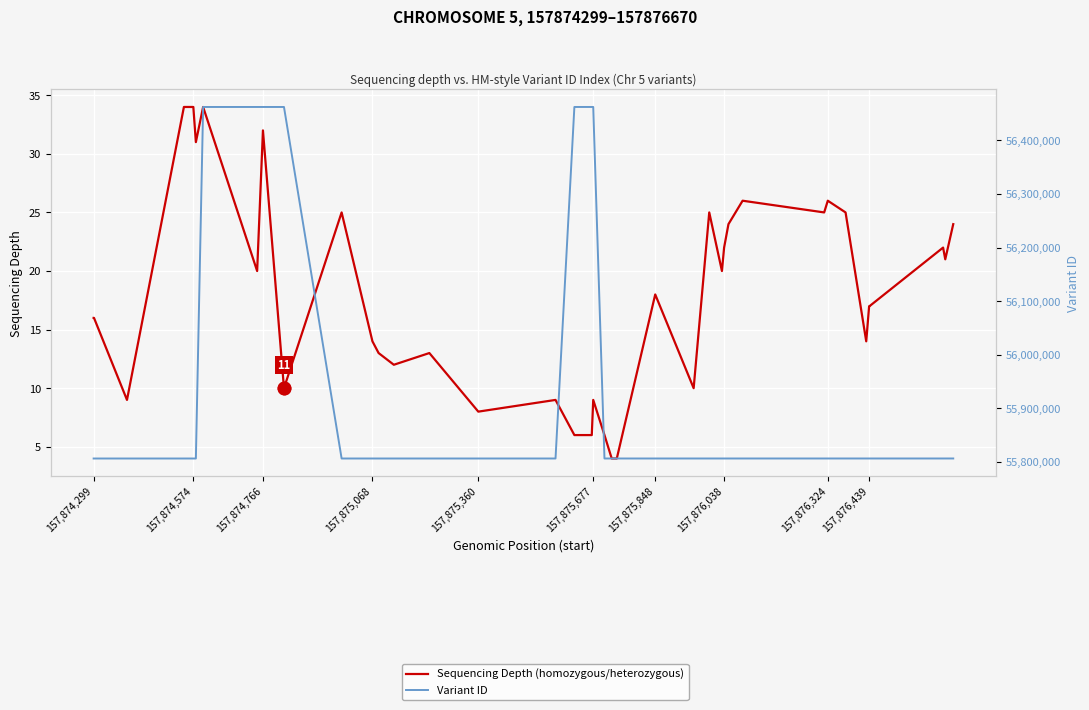

How many data points in Variant ID are less than 55806409?

20